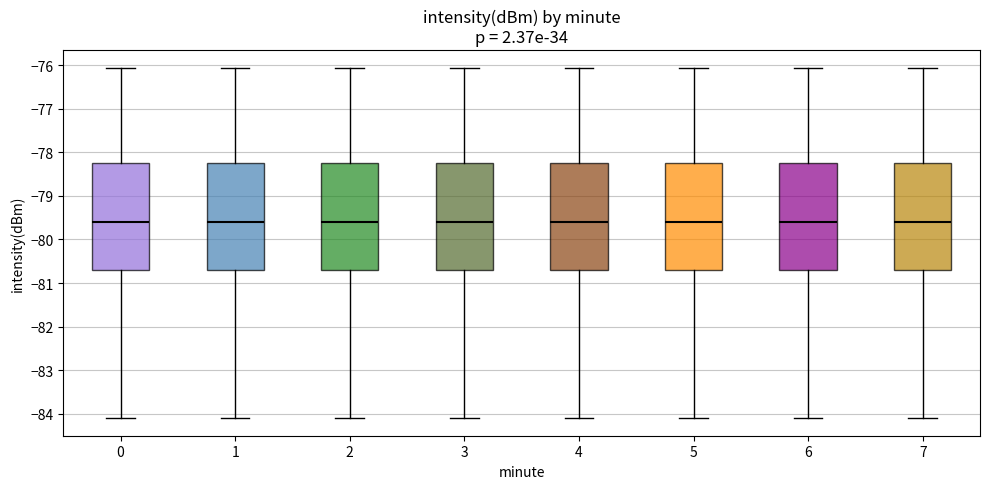

Reading left to right, read every box against the y-axis: the position of its median line, the range the box covers, and the ends of its whiskers. The values are not printed on the chart, so give them approximately, as read against the axis.

0: median -79.6, box -80.7 to -78.2, whiskers -84.1 to -76.1
1: median -79.6, box -80.7 to -78.2, whiskers -84.1 to -76.1
2: median -79.6, box -80.7 to -78.2, whiskers -84.1 to -76.1
3: median -79.6, box -80.7 to -78.2, whiskers -84.1 to -76.1
4: median -79.6, box -80.7 to -78.2, whiskers -84.1 to -76.1
5: median -79.6, box -80.7 to -78.2, whiskers -84.1 to -76.1
6: median -79.6, box -80.7 to -78.2, whiskers -84.1 to -76.1
7: median -79.6, box -80.7 to -78.2, whiskers -84.1 to -76.1